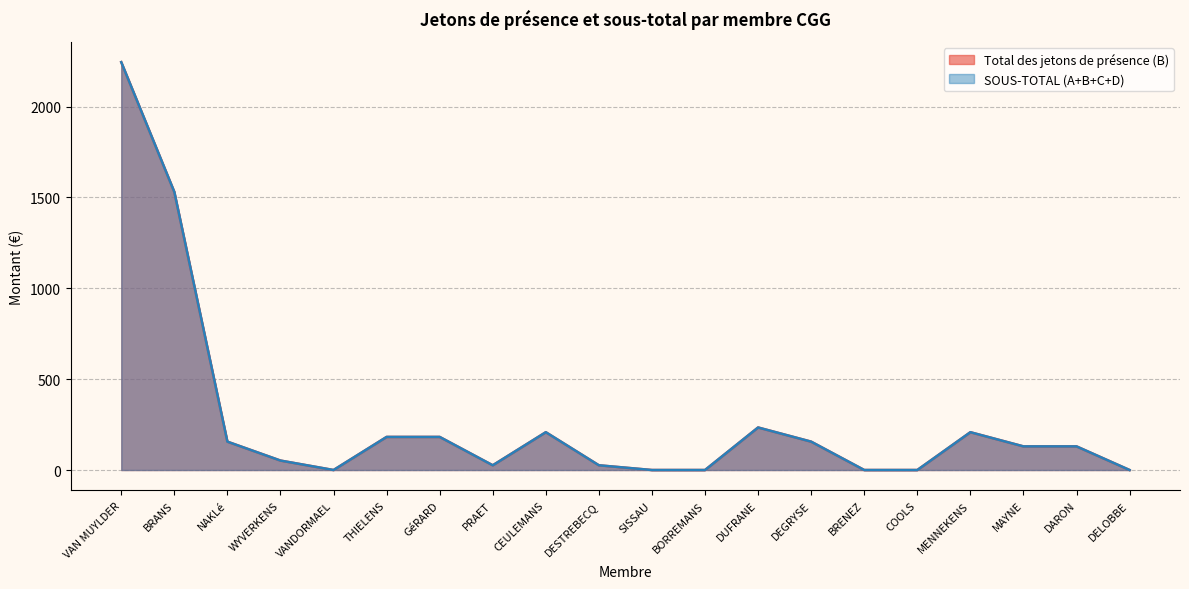

Which series changed the most between GéRARD and BRENEZ?

Total des jetons de présence (B)